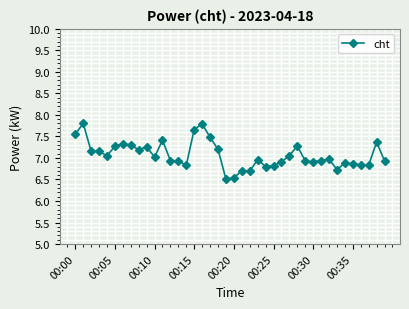

What is the value of the 40th point from the left?

6.9